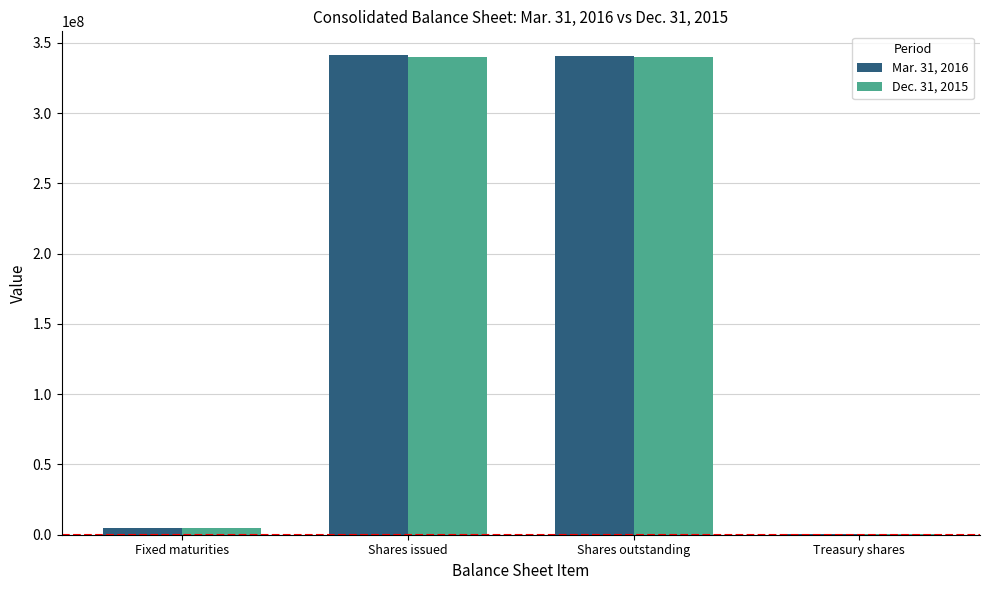

What is the greatest value displayed?

341076000